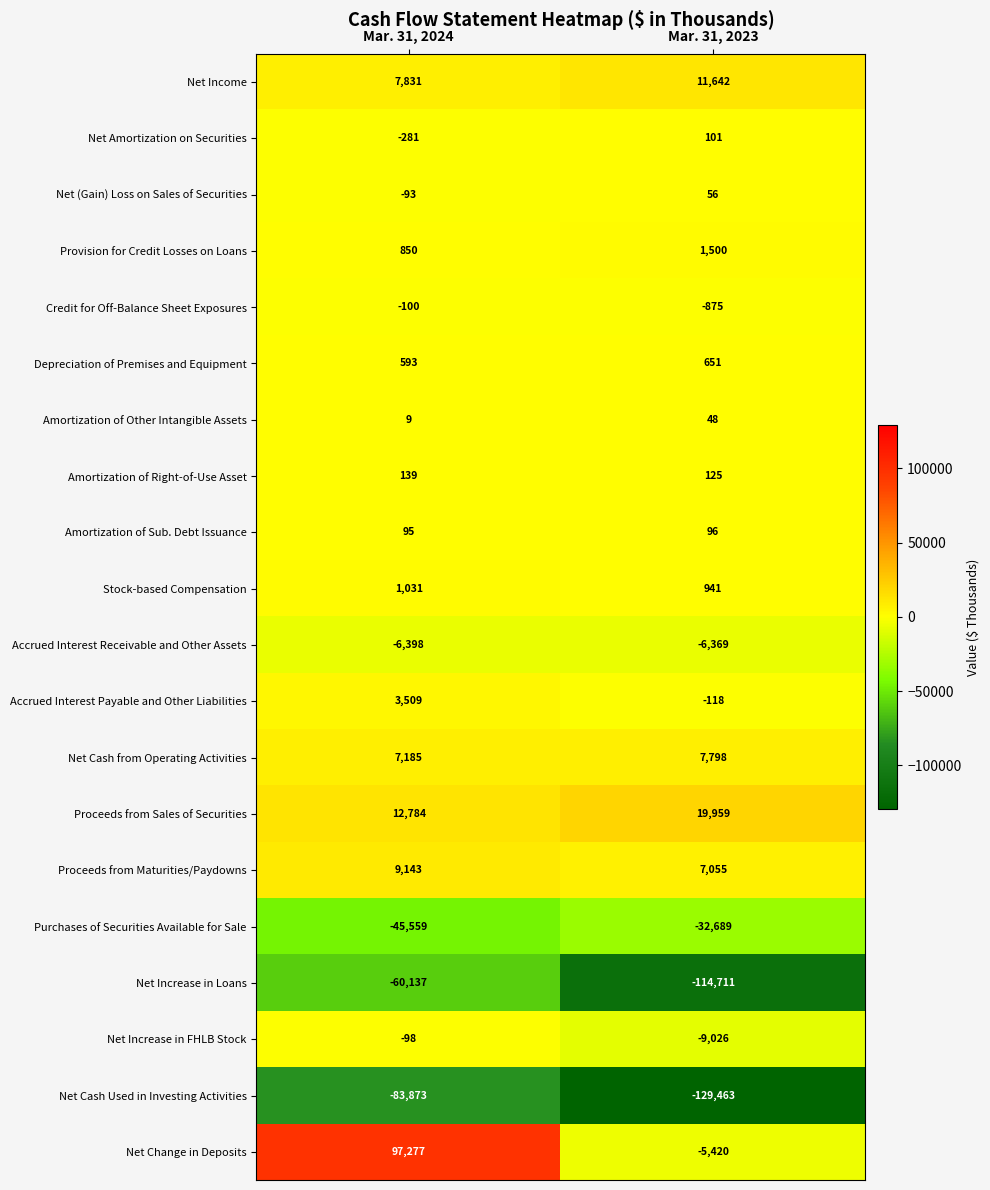

What is the average value of the Proceeds from Maturities/Paydowns series?

8099